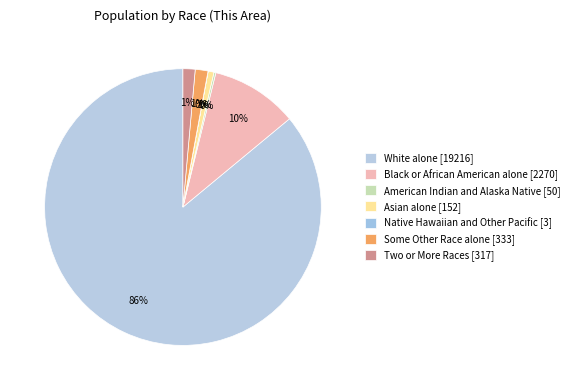

To the nearest percent, what is the average slice percentage?

14%